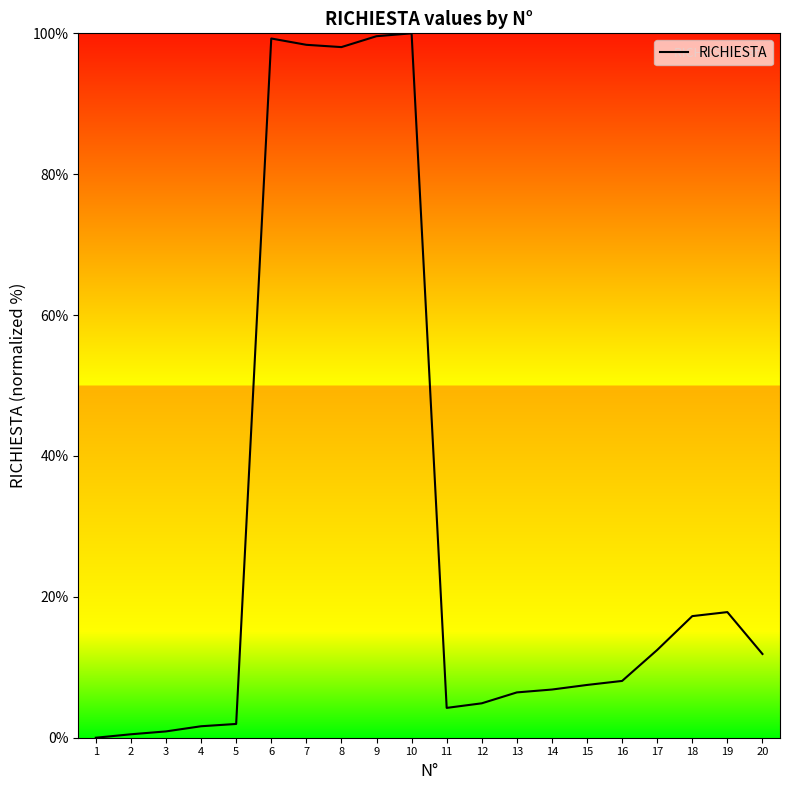

The value at 19 is 27.6. True or false?

False